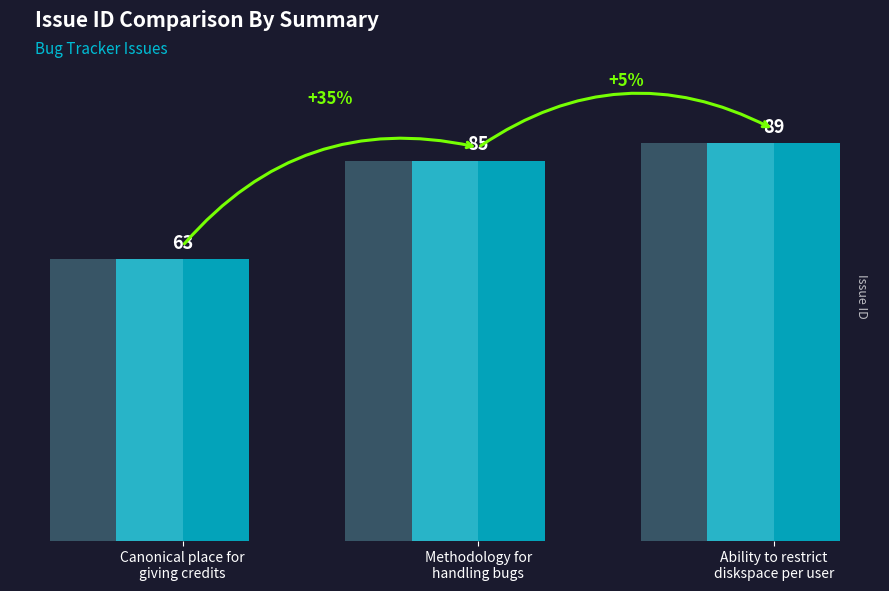

What is the greatest value displayed?

89